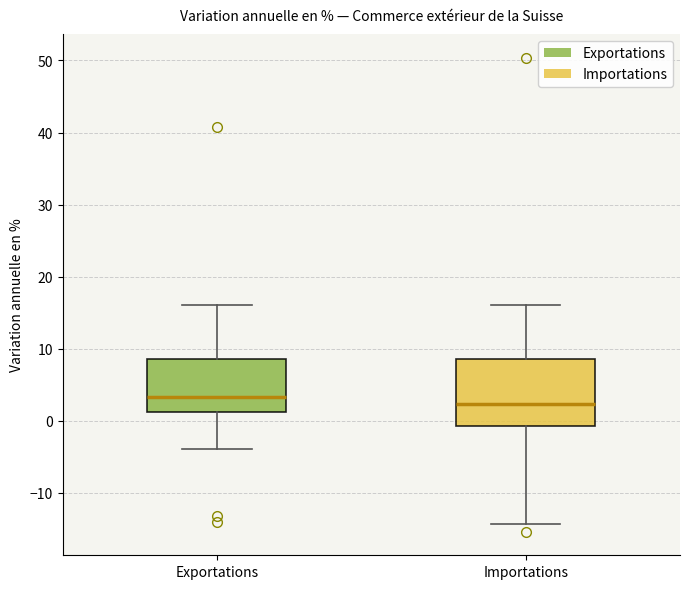

Which box's median line is the lowest?

Importations